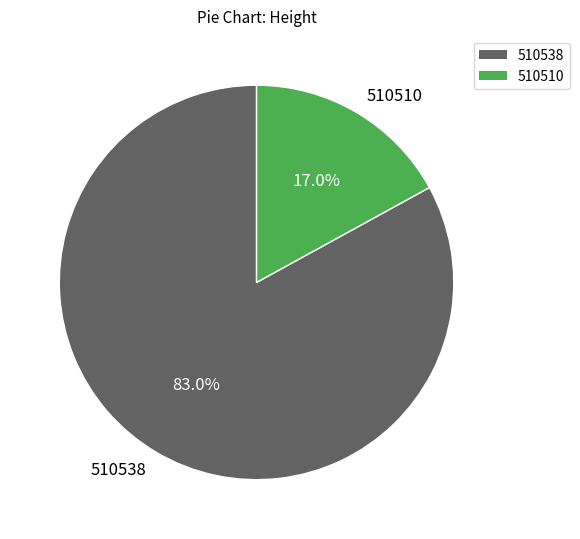

Which category has the smallest portion of the pie?

510510